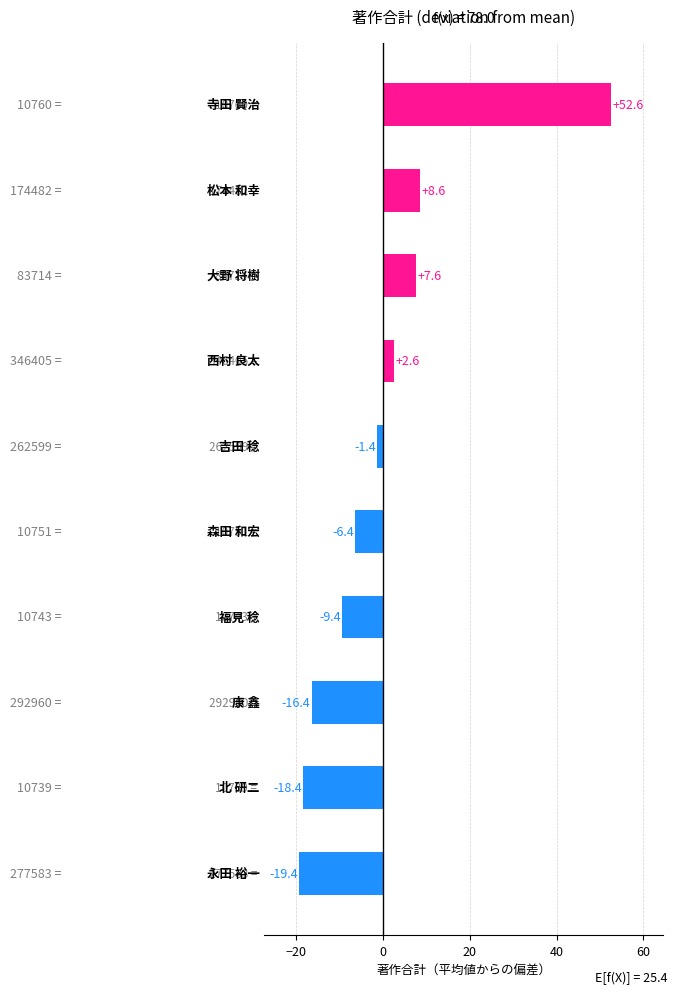

What is the greatest value displayed?

52.6